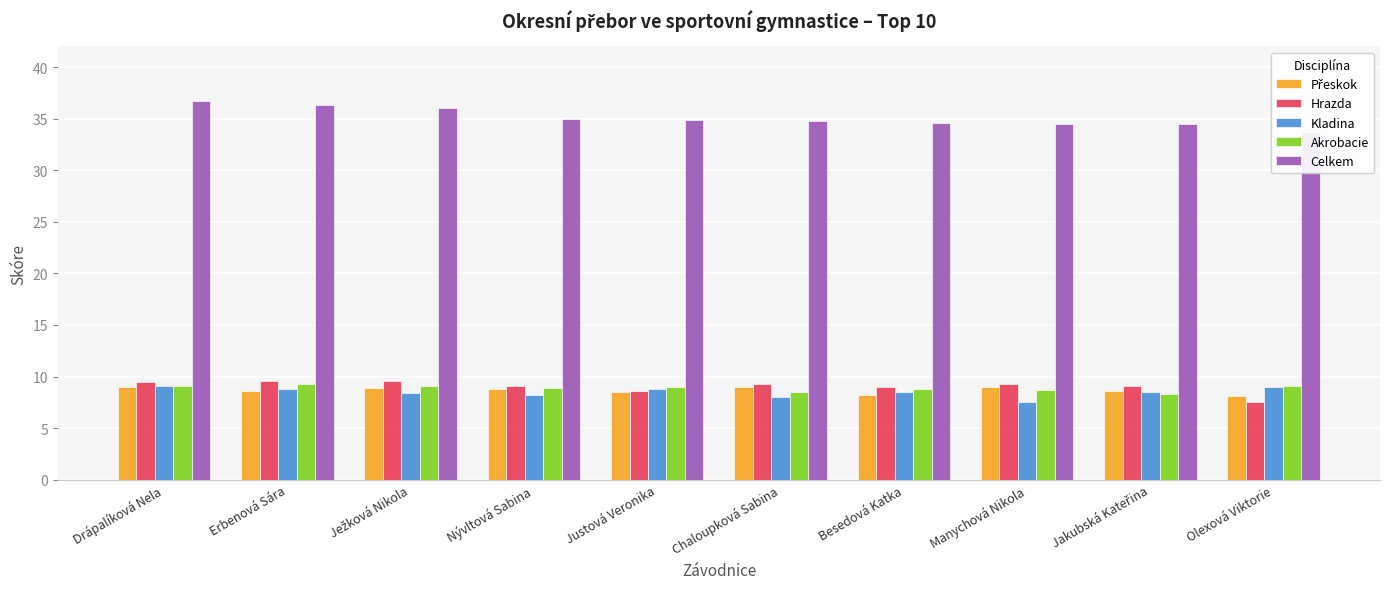

At Justová Veronika, list the series in order from smallest to largest.

Přeskok, Hrazda, Kladina, Akrobacie, Celkem